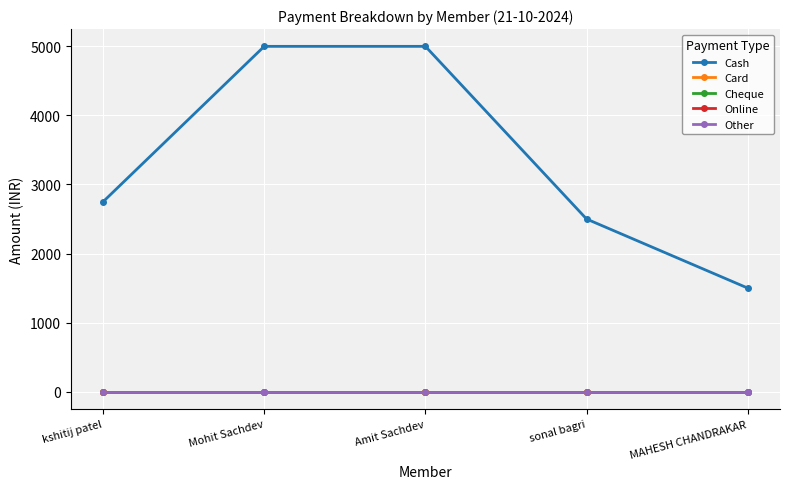

What position from the left is MAHESH CHANDRAKAR?

5